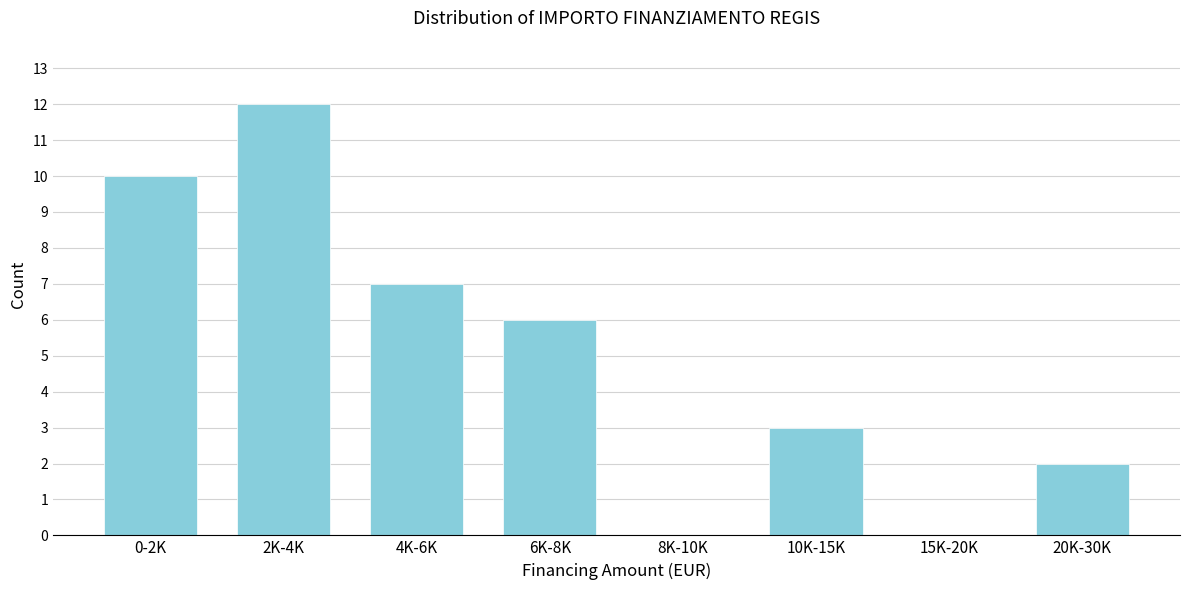

Reading left to right, list all the values displayed in this chart.

0-2K=10	2K-4K=12	4K-6K=7	6K-8K=6	8K-10K=0	10K-15K=3	15K-20K=0	20K-30K=2